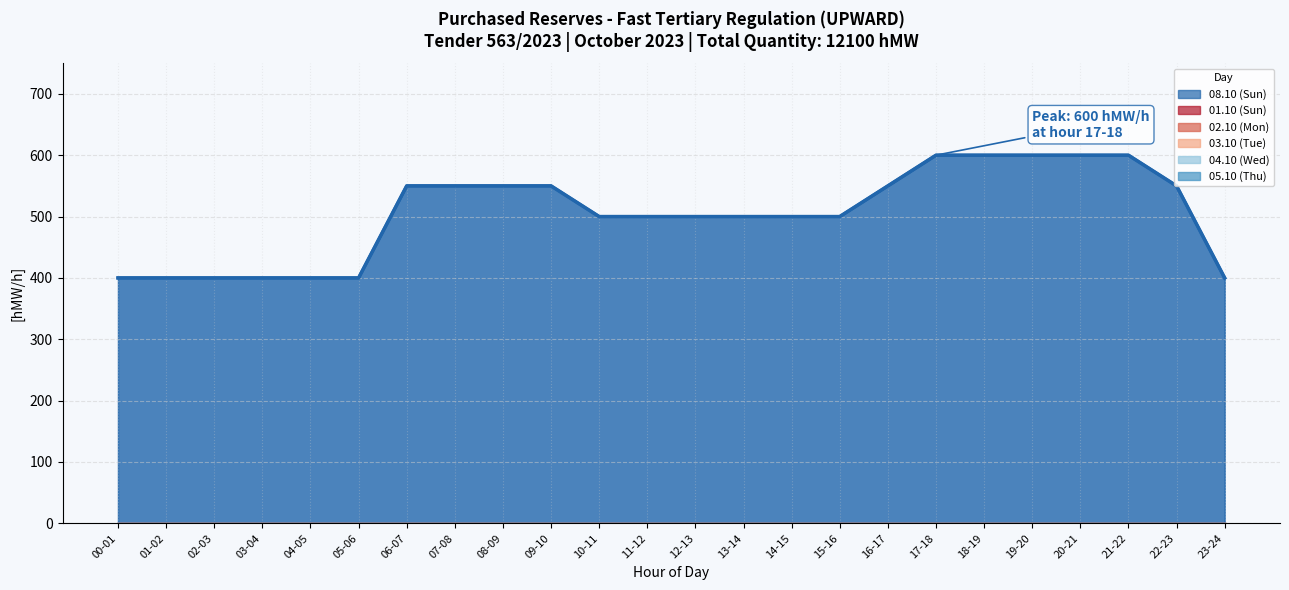

The 01.10 (Sun) series shows 0 at 15-16. True or false?

True